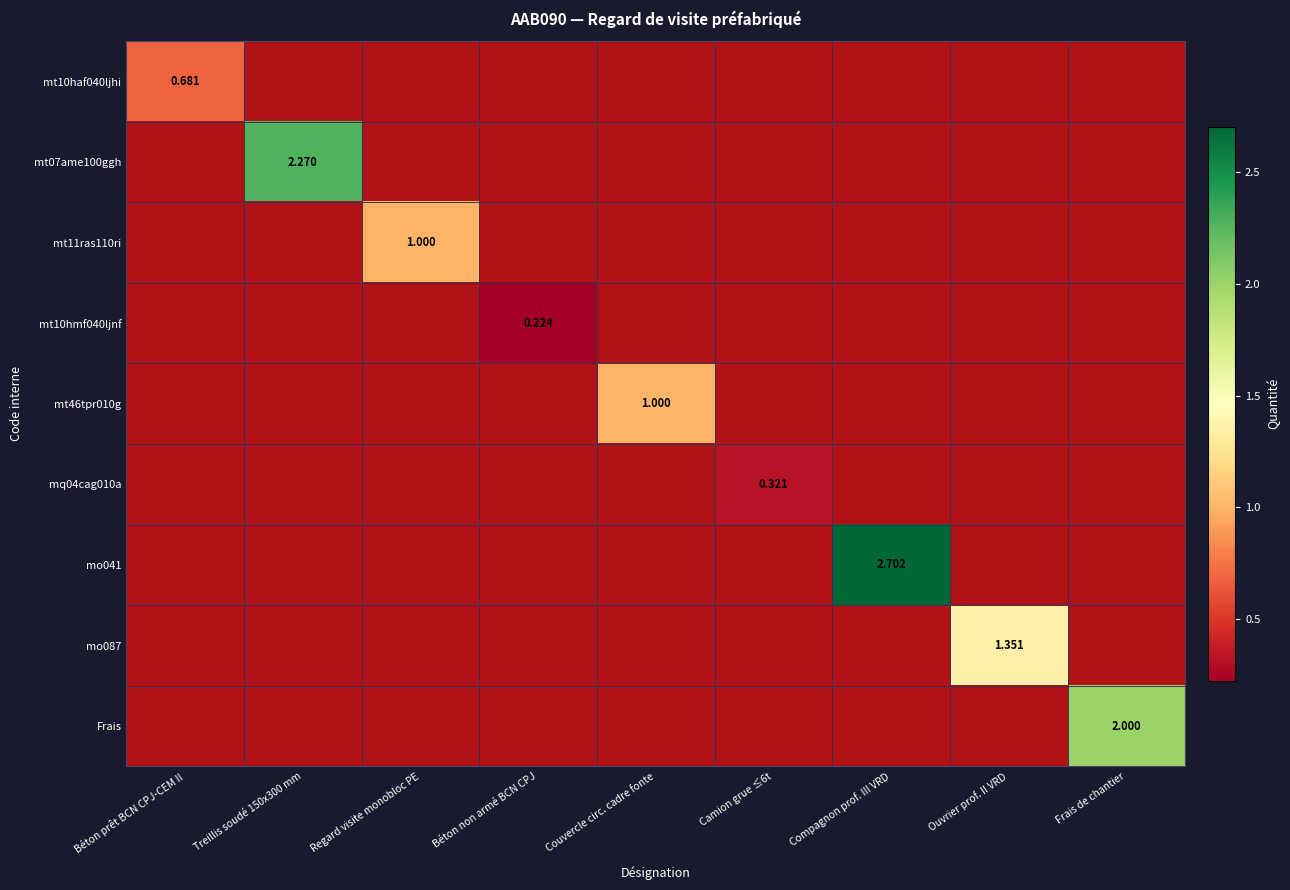

Rank the series at Treillis soudé 150x300 mm from highest to lowest value.

mt10haf040ljhi, mt07ame100ggh, mt11ras110ri, mt10hmf040ljnf, mt46tpr010g, mq04cag010a, mo041, mo087, Frais